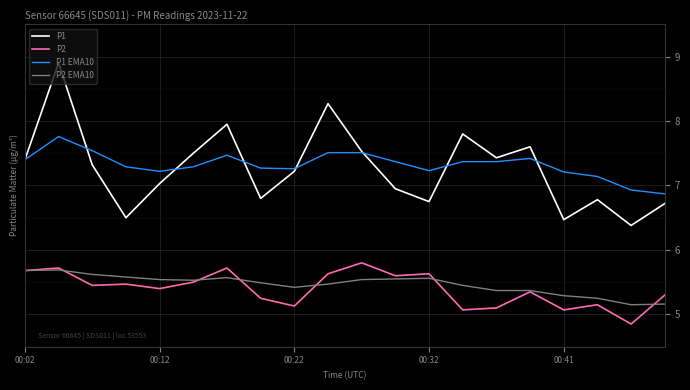

What is the highest value of the P2 series?

5.8